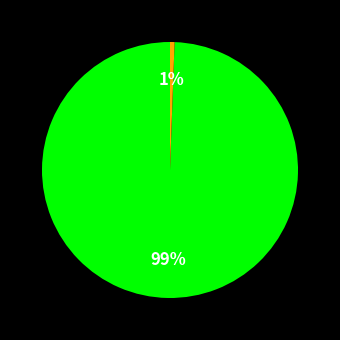

Is there a majority slice in this chart?

Yes